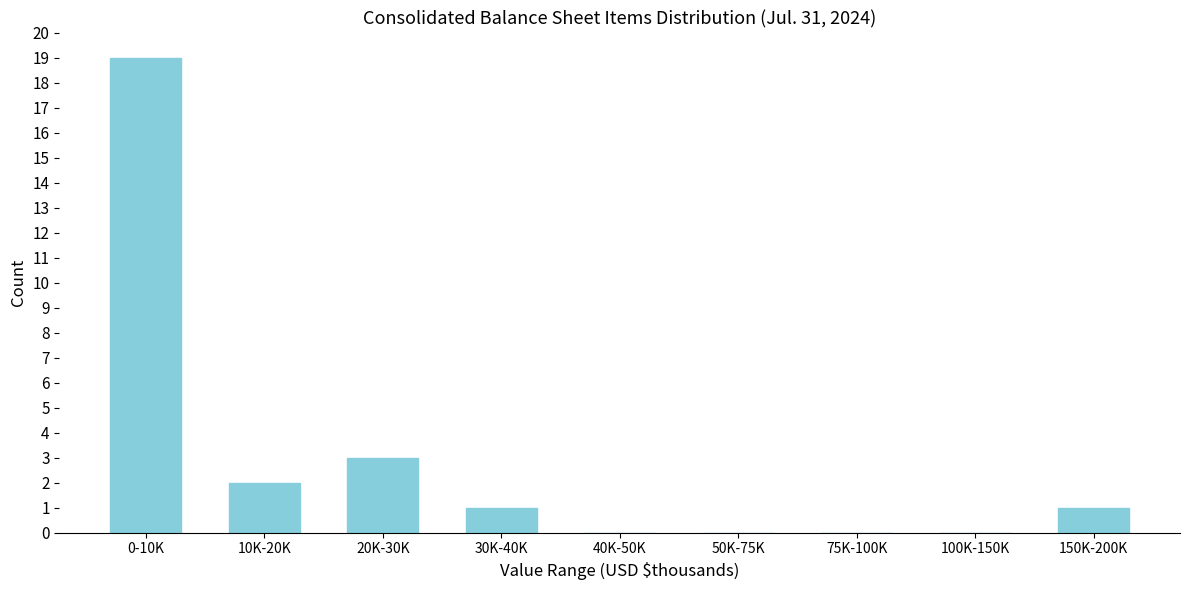

Reading left to right, extract all data points from this chart.

0-10K=19	10K-20K=2	20K-30K=3	30K-40K=1	40K-50K=0	50K-75K=0	75K-100K=0	100K-150K=0	150K-200K=1